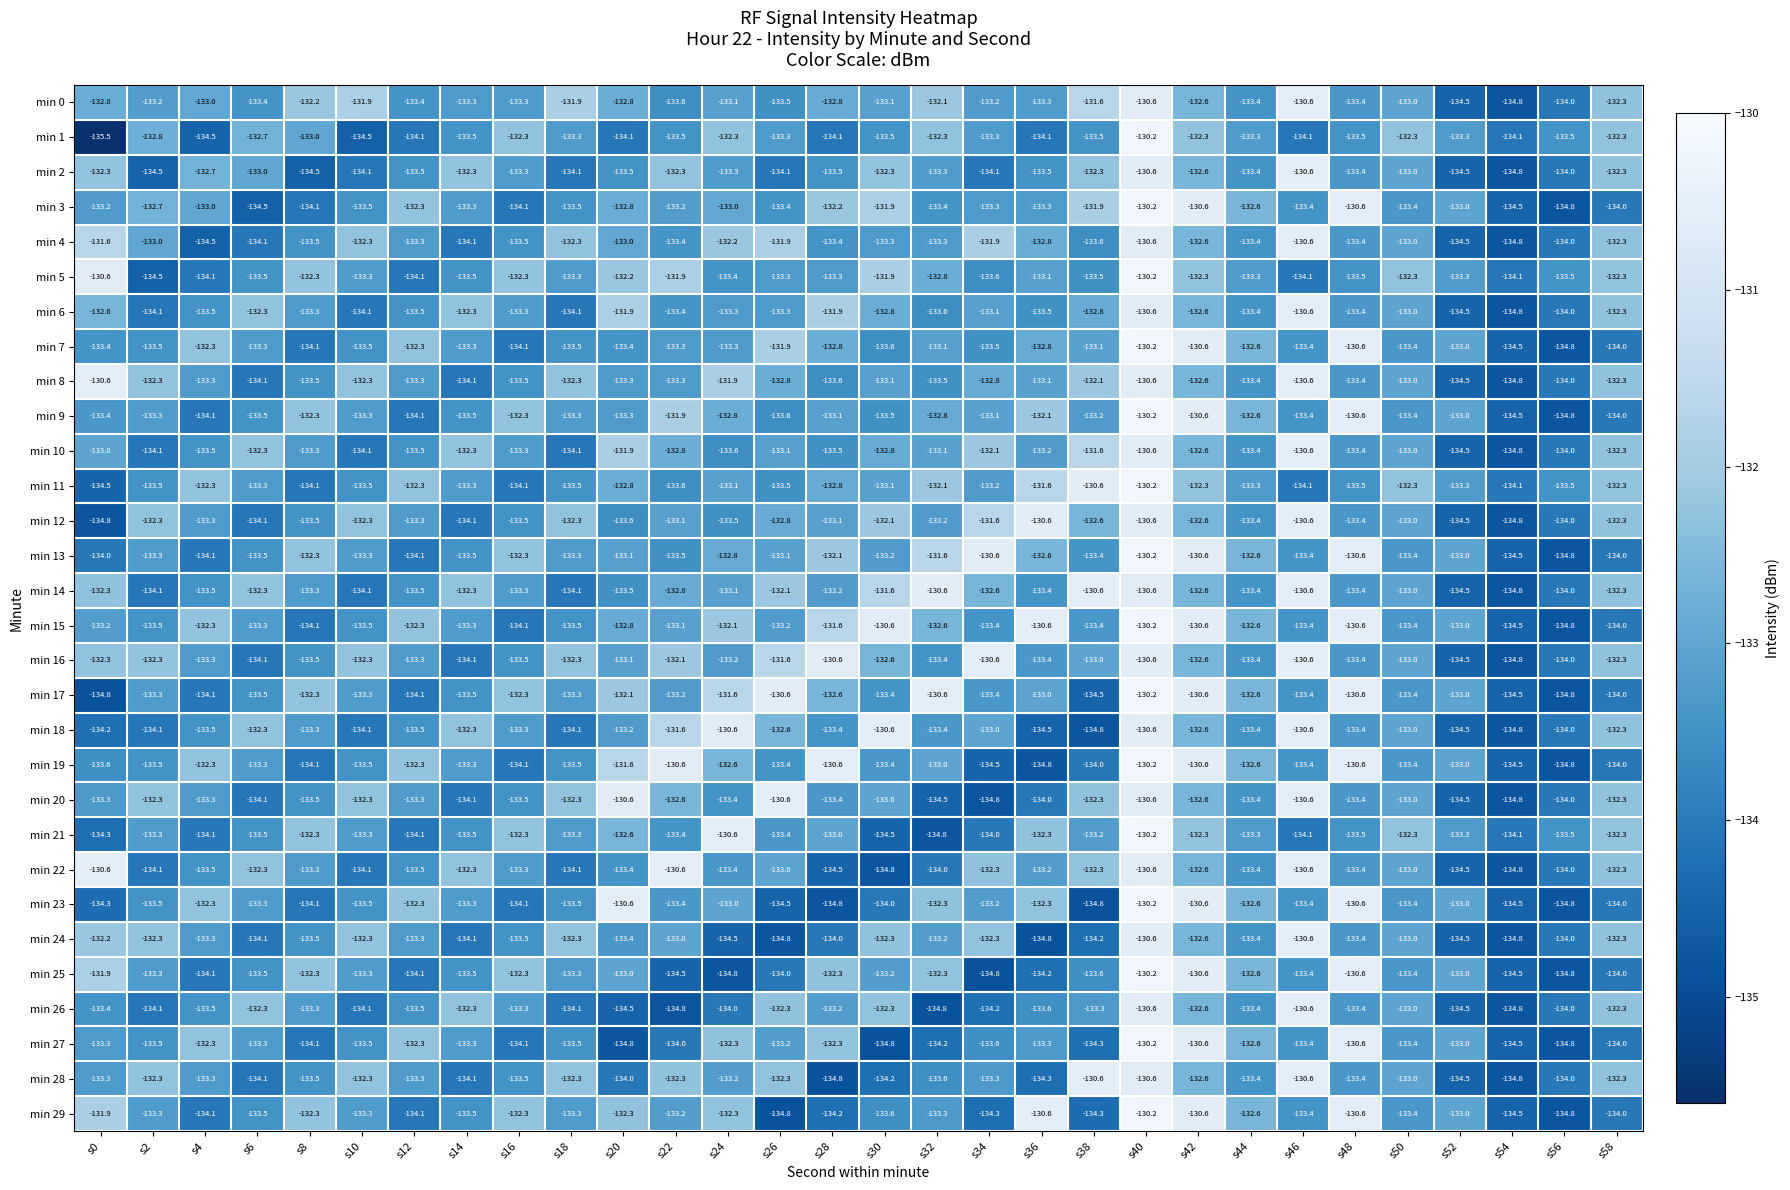

What is the difference between the maximum and minimum values in the min 15 series?

4.6